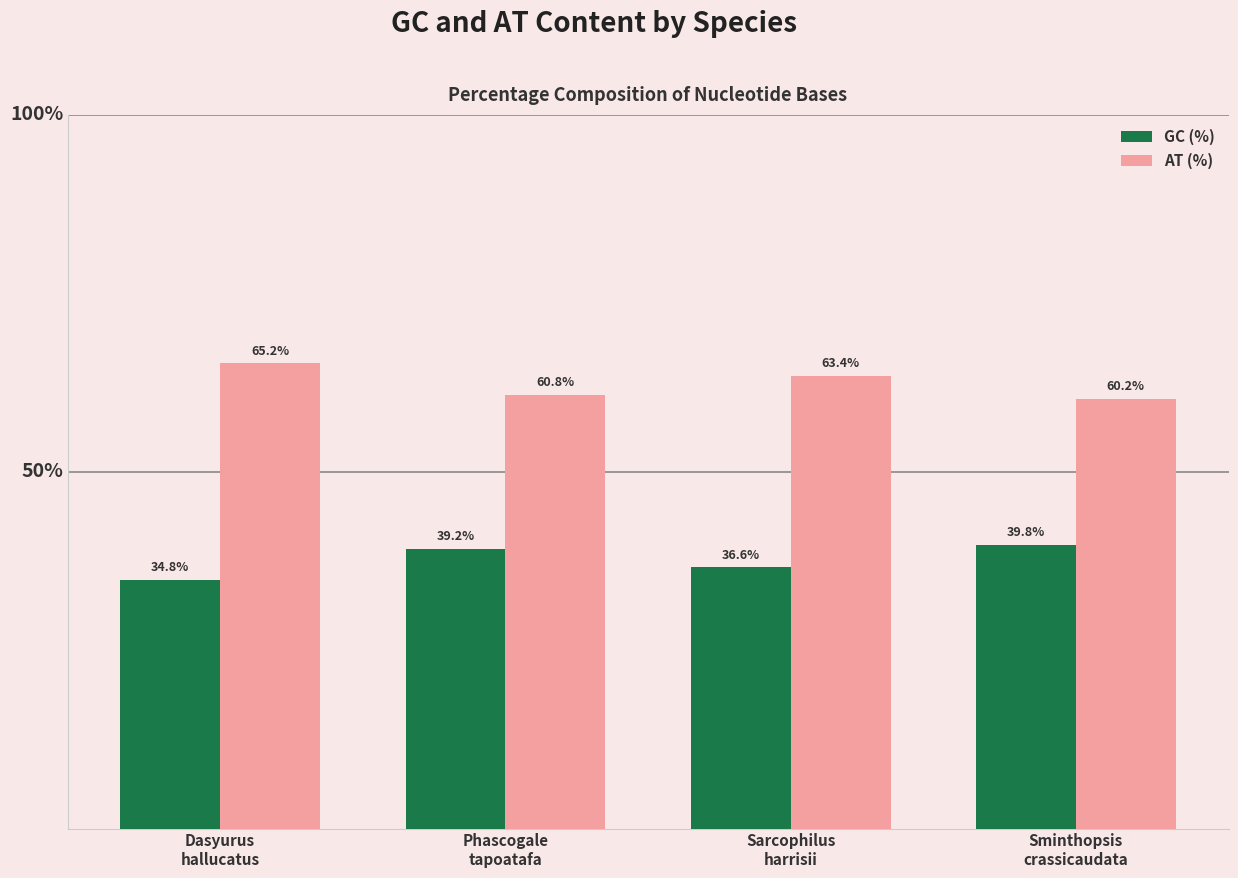

List the series in order of their peak value, lowest first.

GC (%), AT (%)